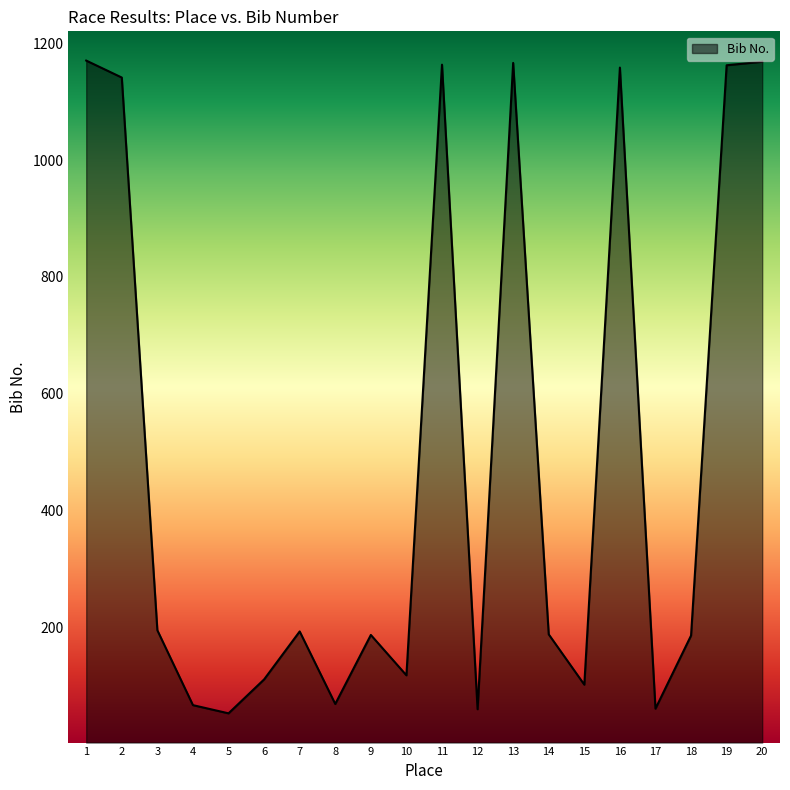

What is the greatest value displayed?

1170